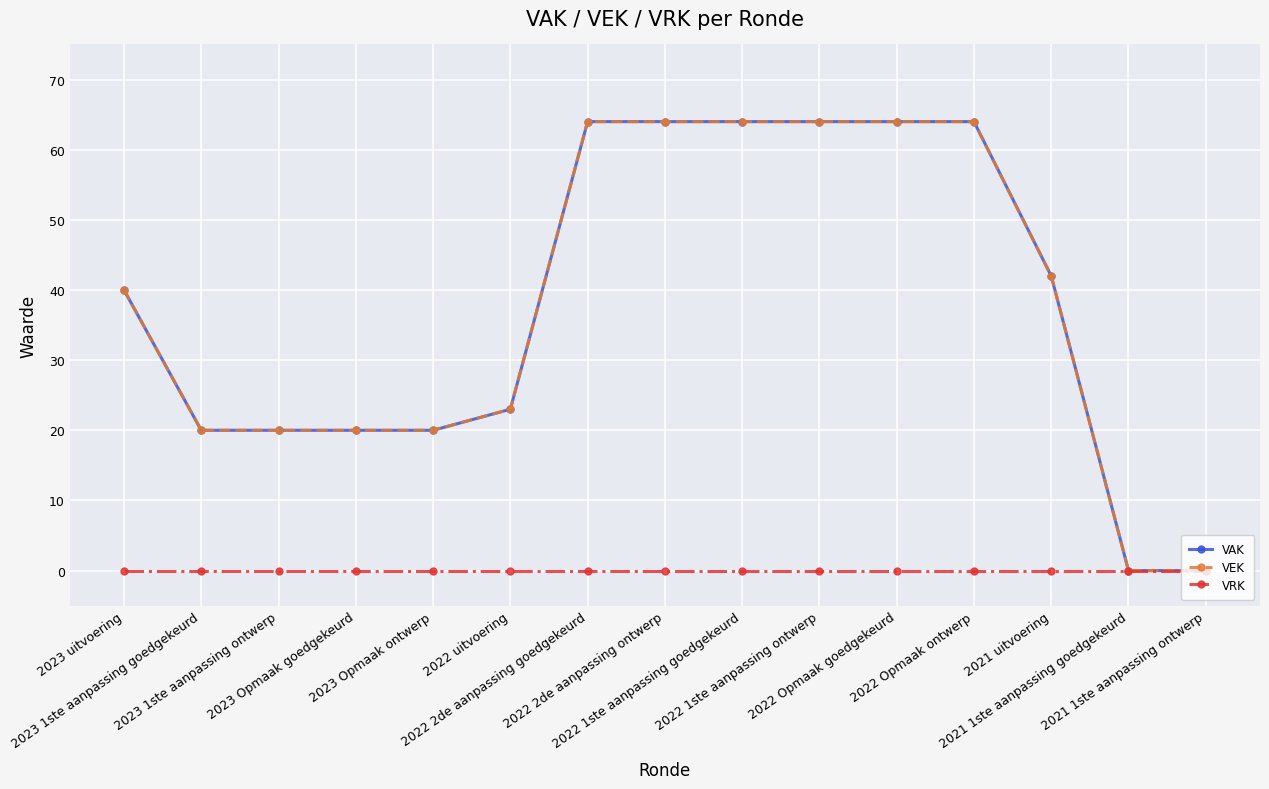

Is this an area chart (filled region under the line)?

No